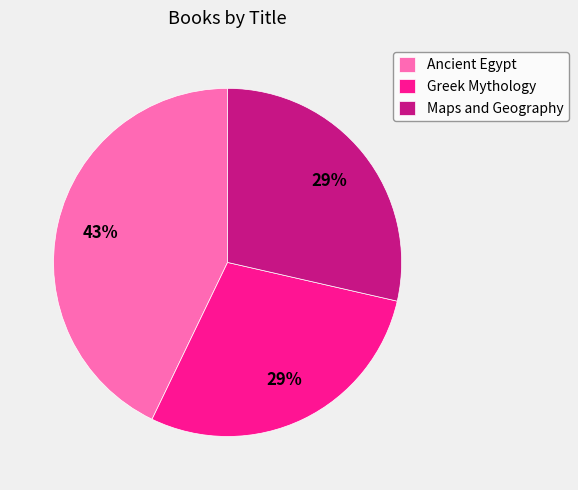

Is there a majority slice in this chart?

No